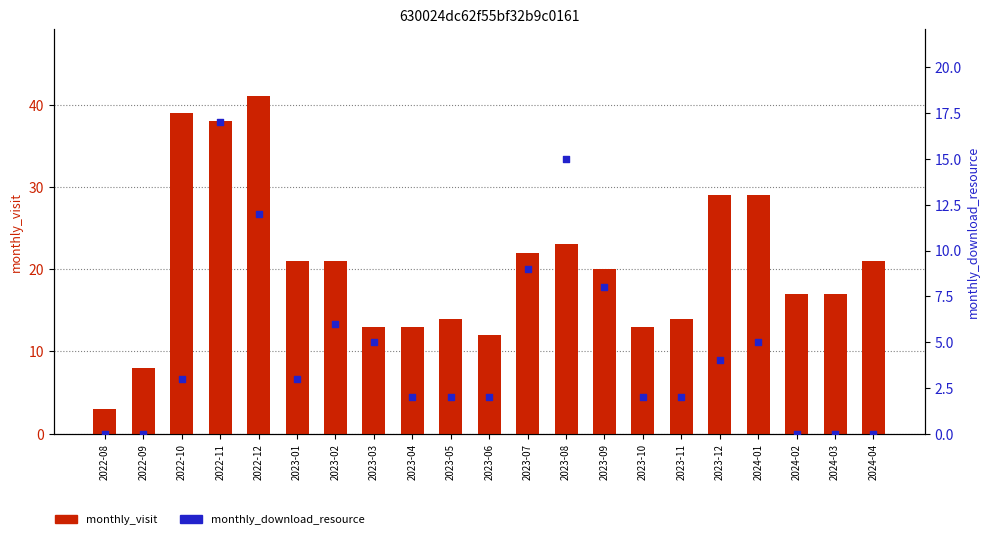

What are all the series names shown in the legend?

monthly_visit, monthly_download_resource